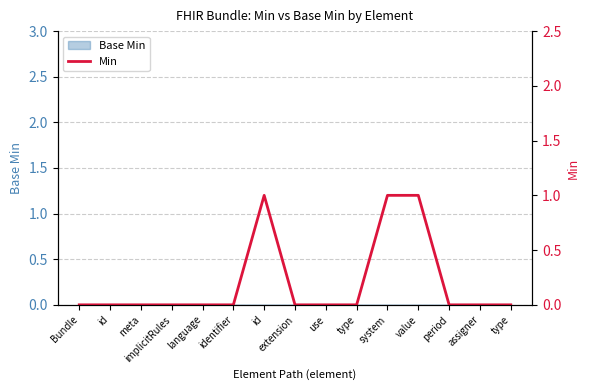

What is the difference between the values at implicitRules and system?

1